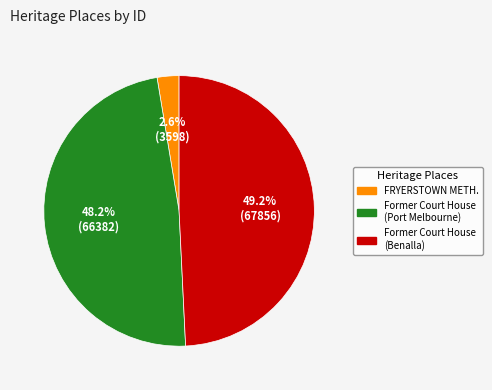

To the nearest percent, what is the difference between the largest and smallest slice percentages?

47%